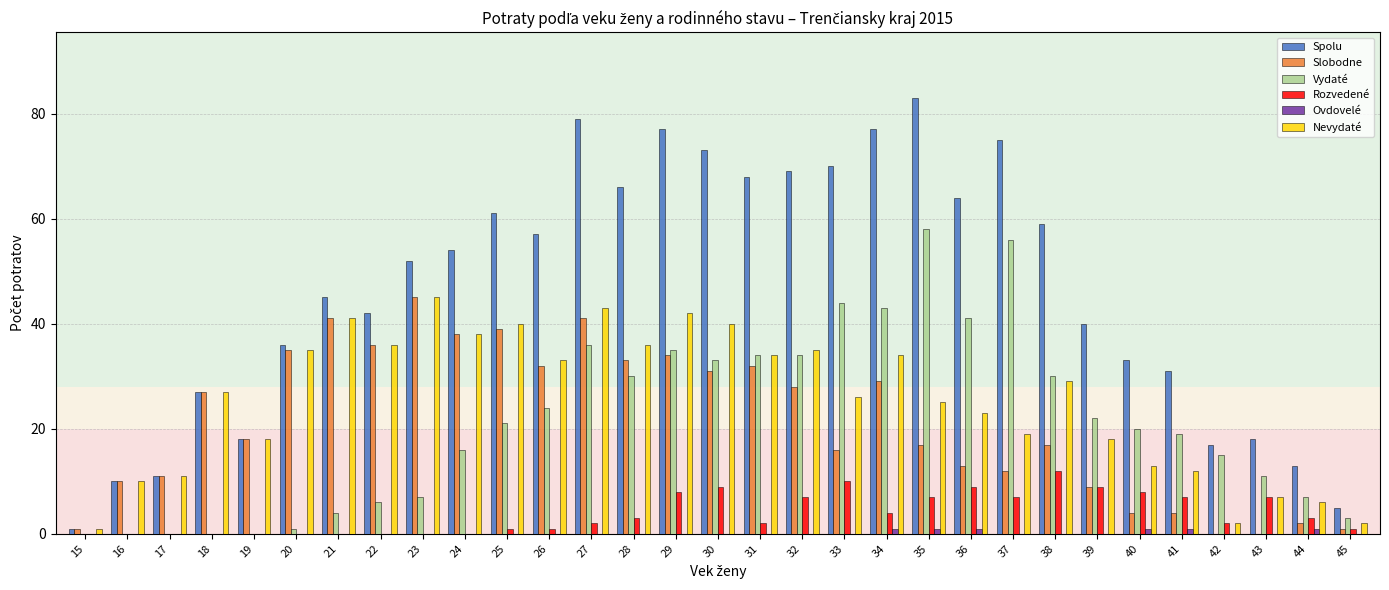

What is the maximum value for Ovdovelé?

1